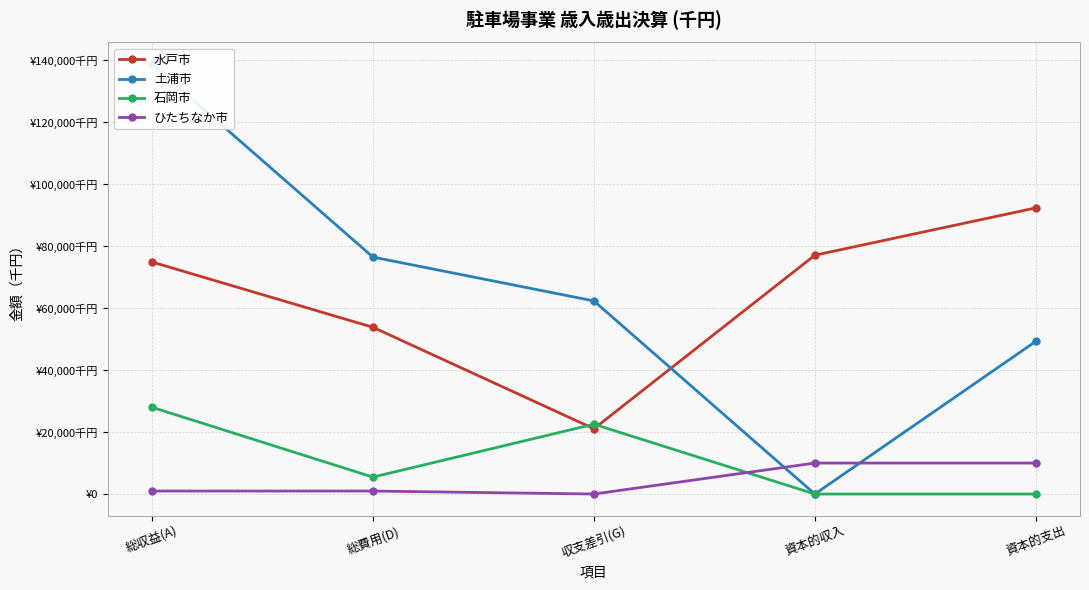

True or false: ひたちなか市 and 水戸市 intersect in this chart.

False